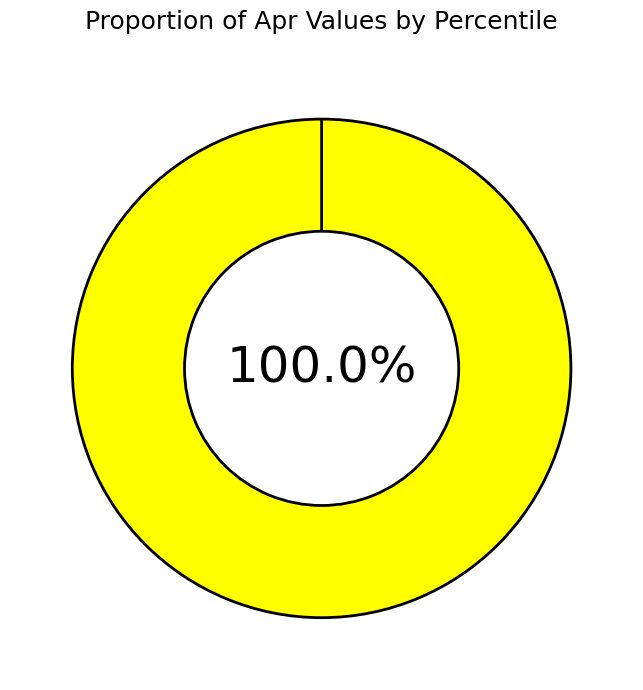

Combined, what portion of the pie is pct15 and pct25?

21.5%